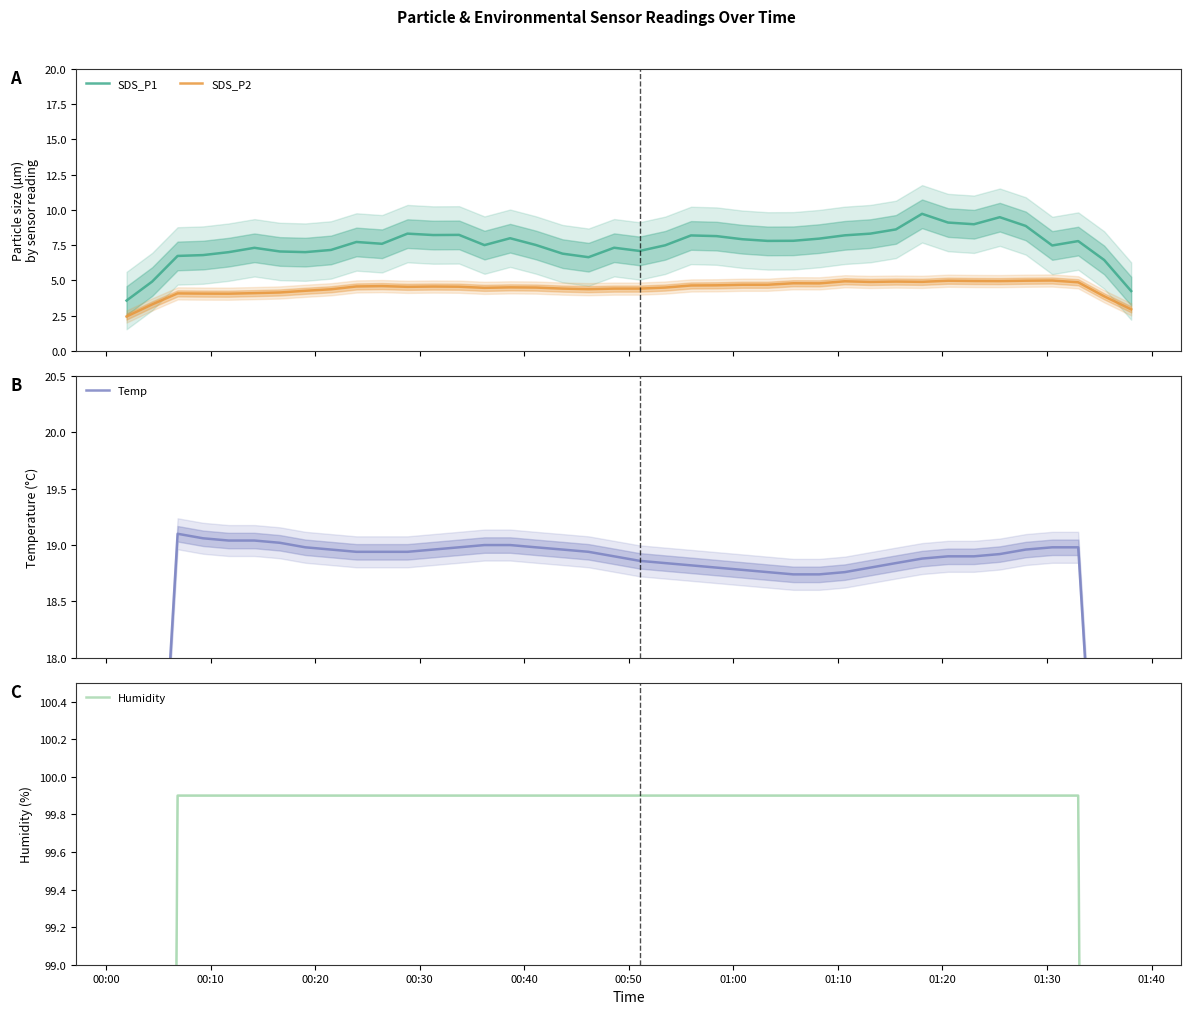

What is the highest value of the SDS_P1 series?

9.7